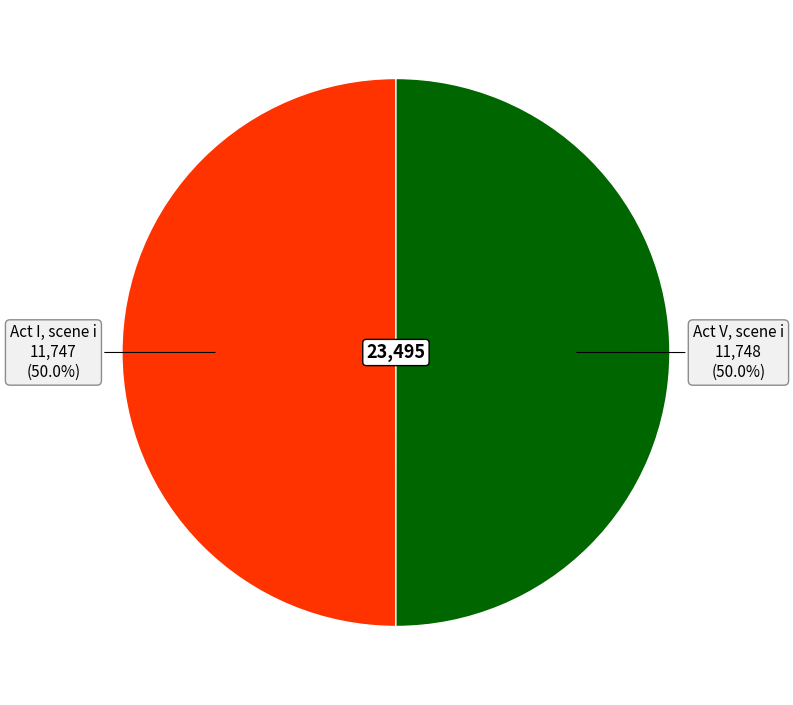

How many segments does this pie chart have?

2